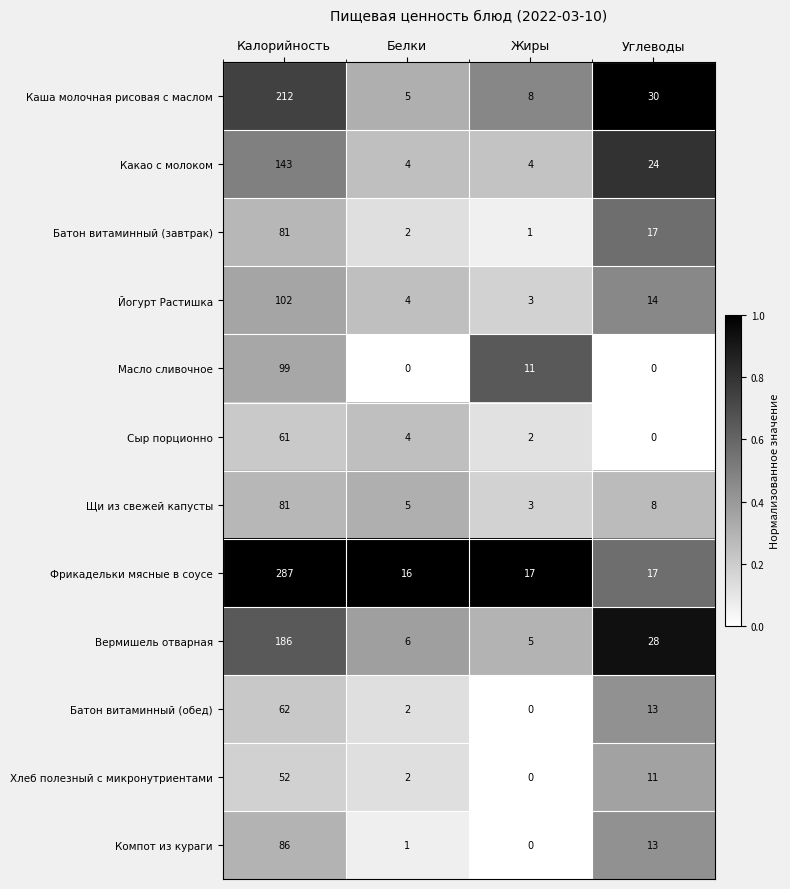

Where does the Какао с молоком series first go above 24?

Калорийность